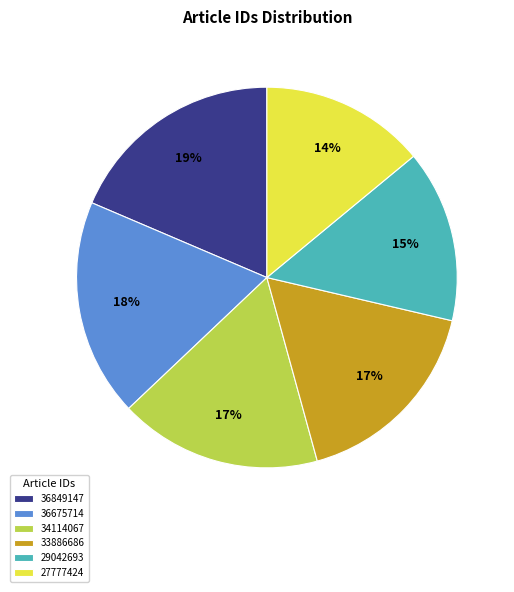

Does any single category account for the majority?

No